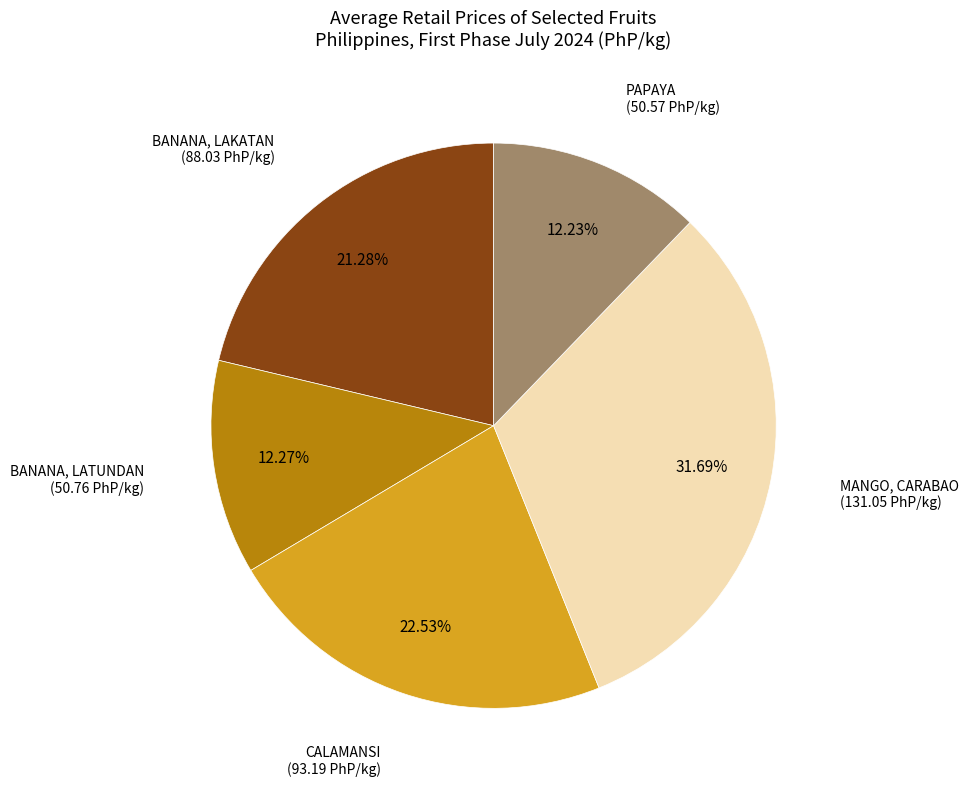

Is there any slice that represents more than half of the pie?

No